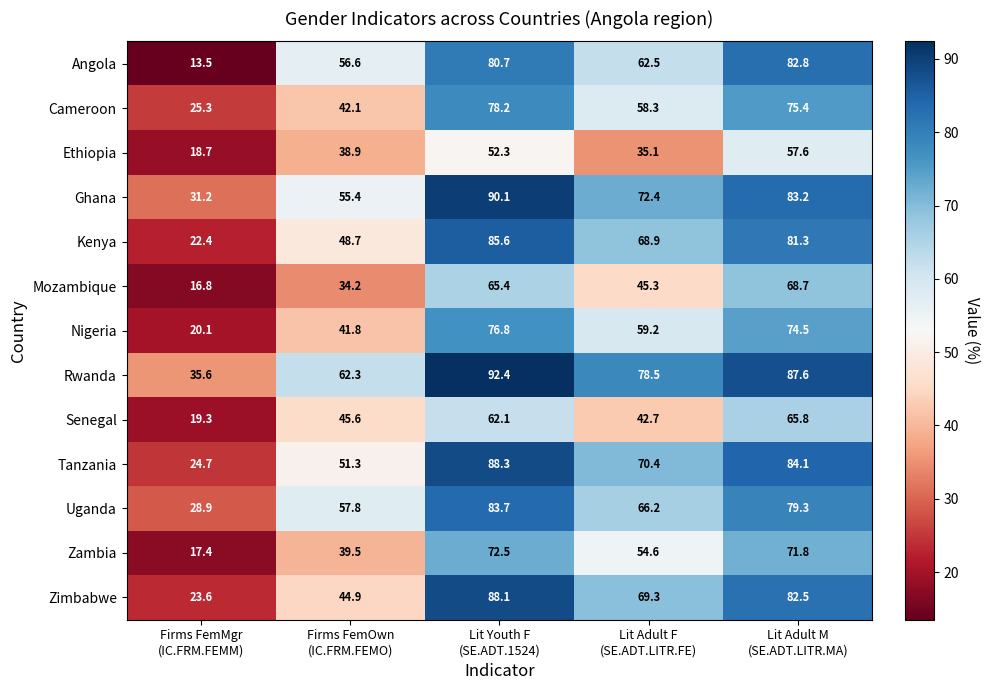

What is the minimum value for Tanzania?

24.7